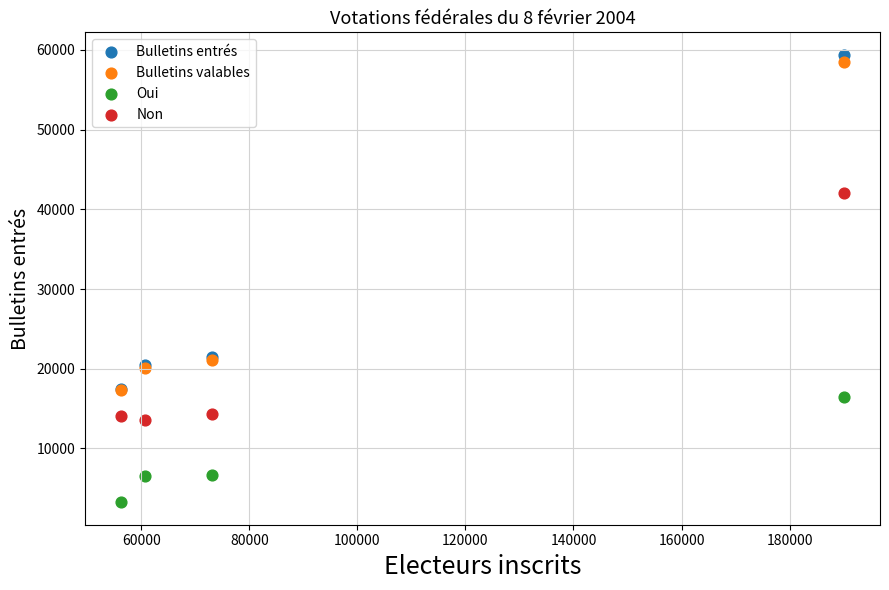

What are all the series names shown in the legend?

Bulletins entrés, Bulletins valables, Oui, Non